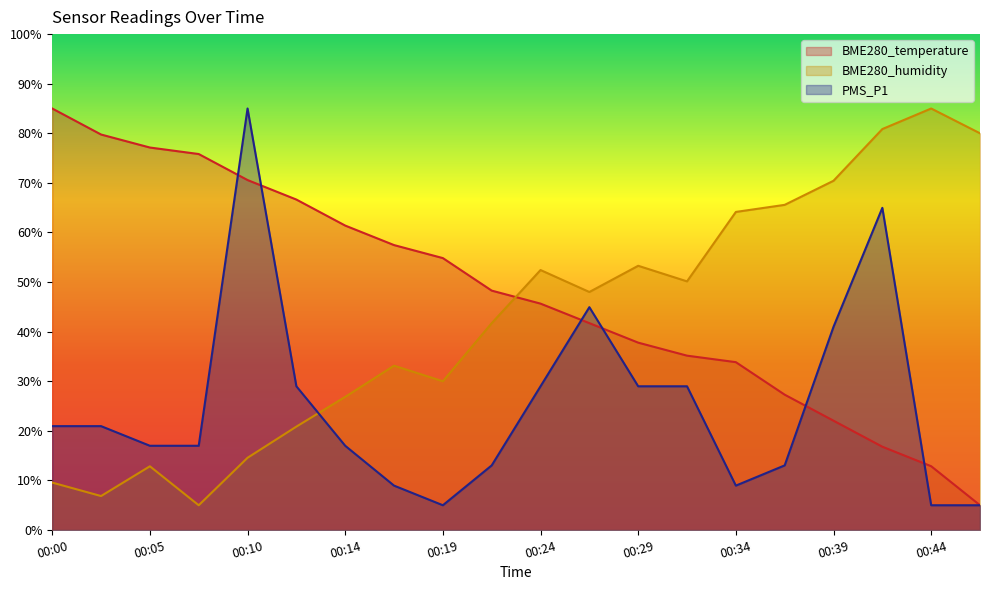

At which category is the sum across all series the highest?

00:10